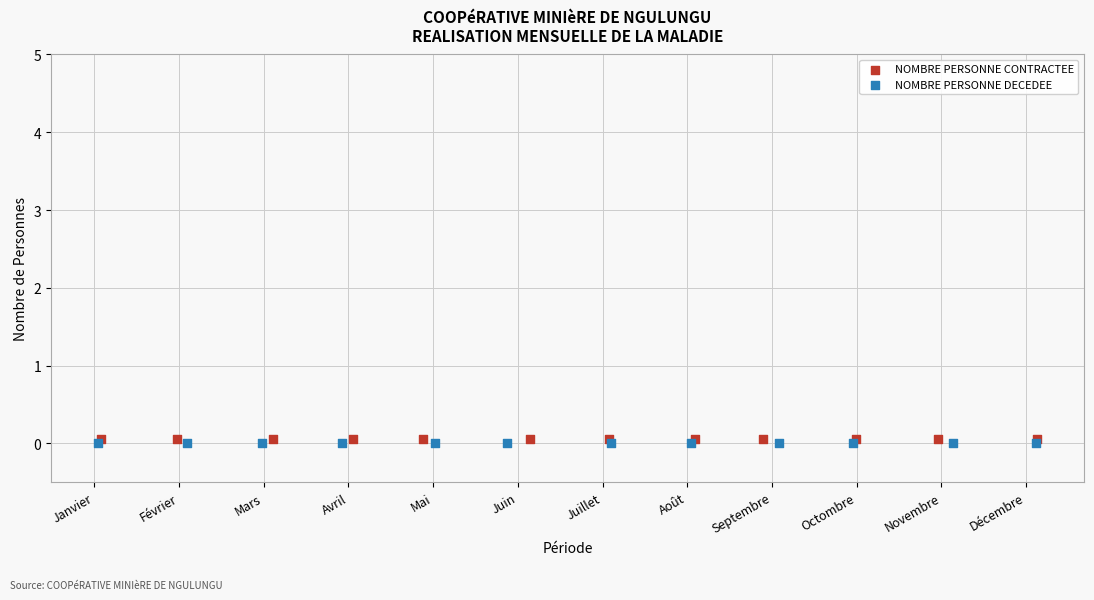

What are all the series names shown in the legend?

NOMBRE PERSONNE CONTRACTEE, NOMBRE PERSONNE DECEDEE